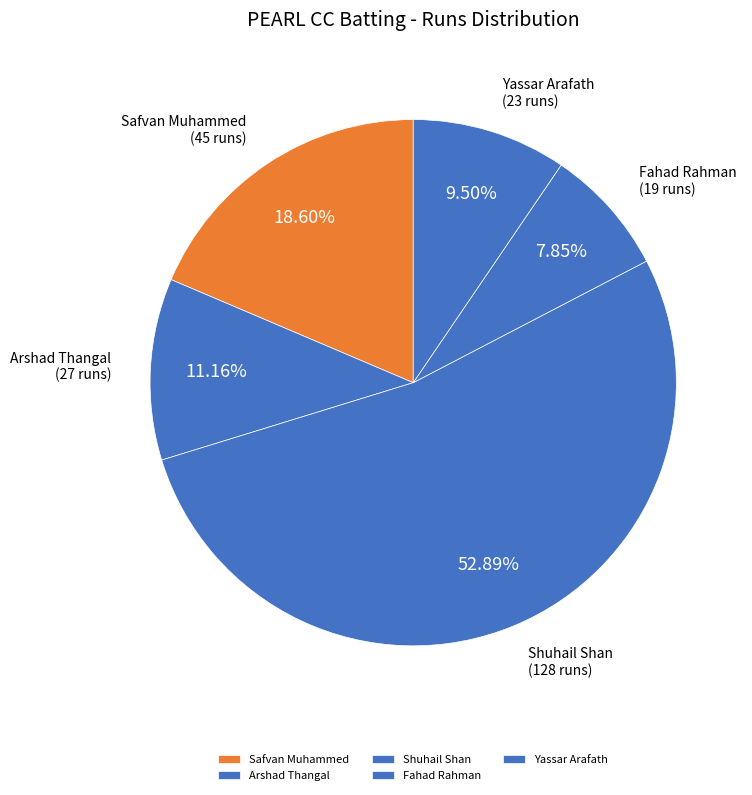

Is the sum of Fahad Rahman and Safvan Muhammed greater than half?

No